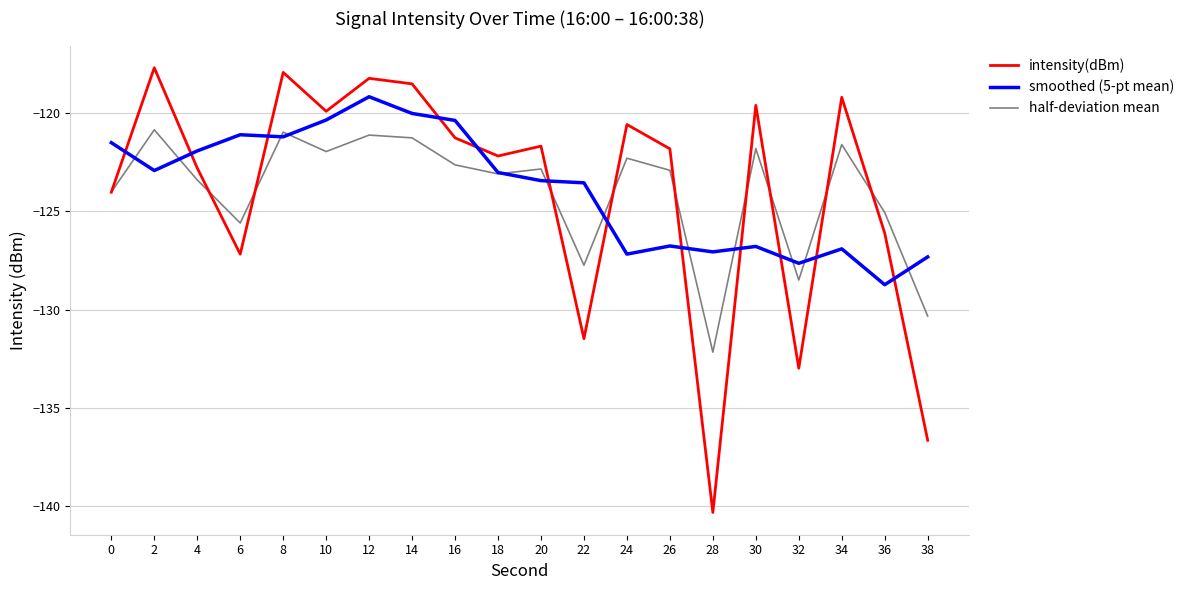

True or false: half-deviation mean has a value of -122.9 at 26.

True